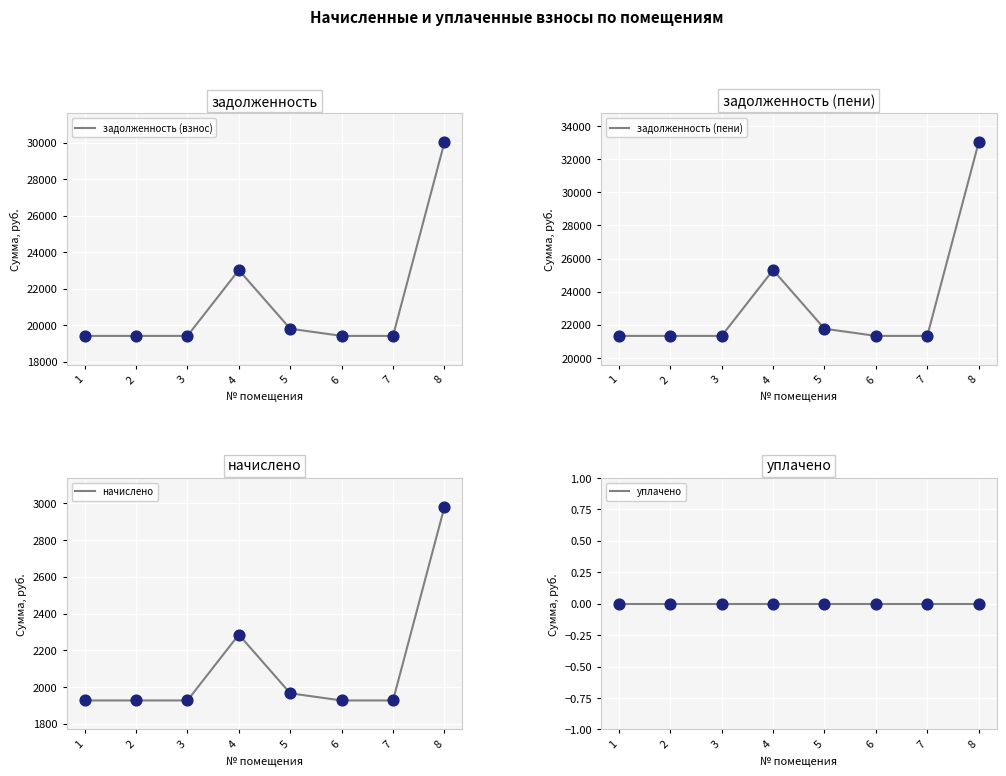

At how many categories does at least one series exceed 3564?

8